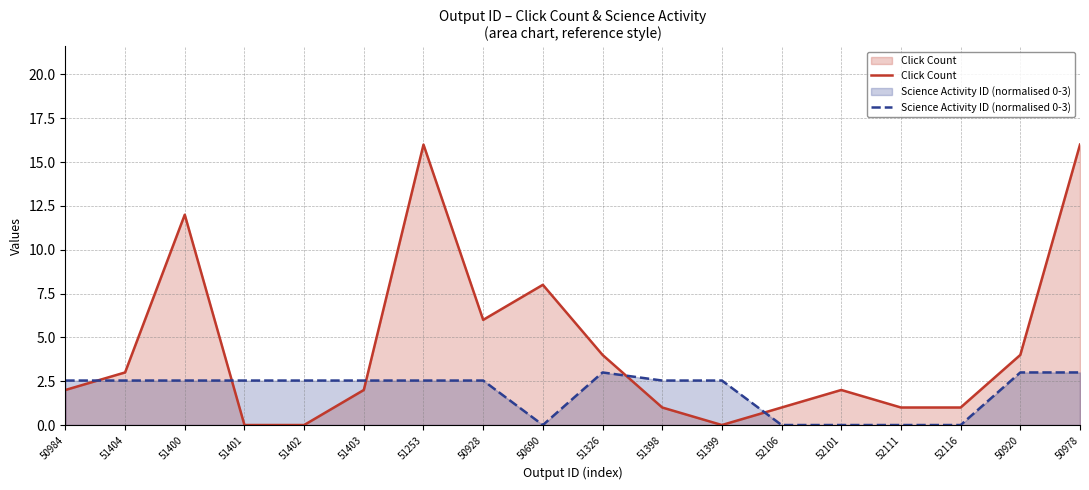

How many values in Science Activity ID (normalised 0-3) are above zero?

13